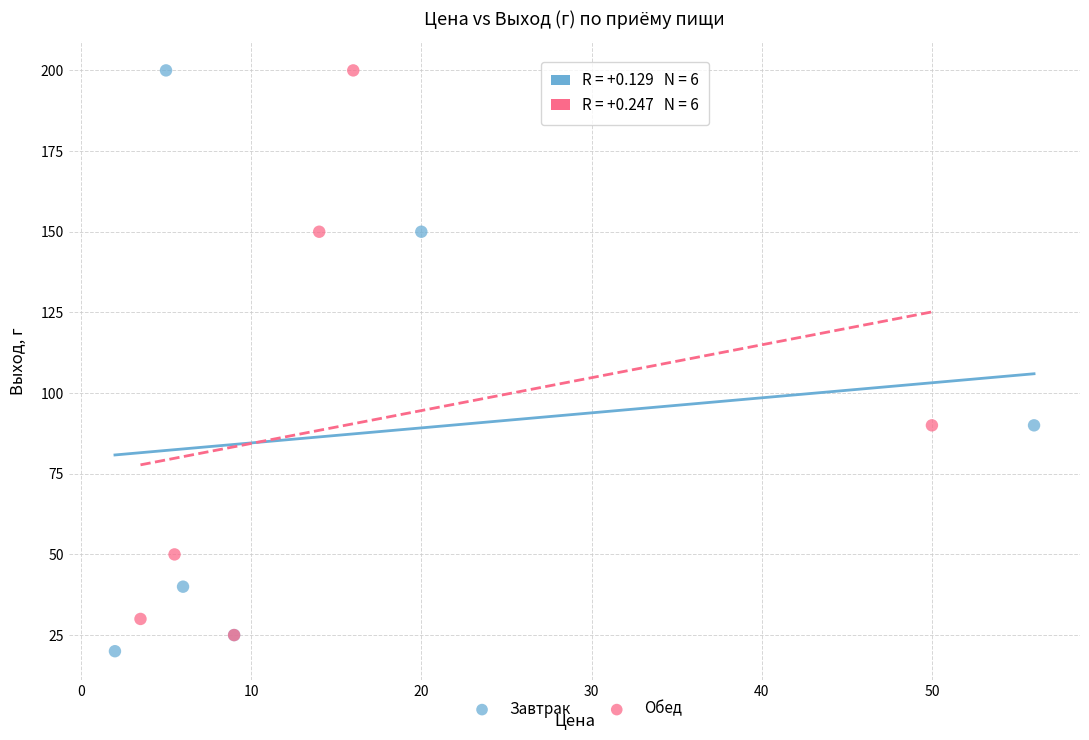

What are all the series names shown in the legend?

Завтрак, Обед